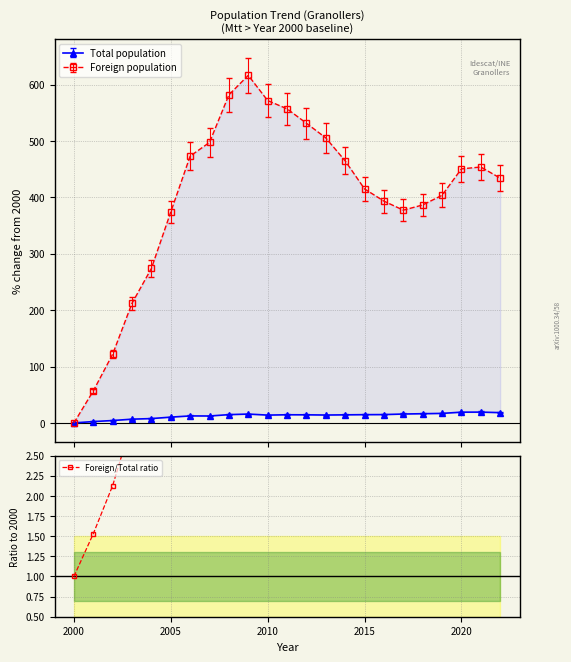

How many points are higher than both their immediate neighbors (excluding endpoints)?

2